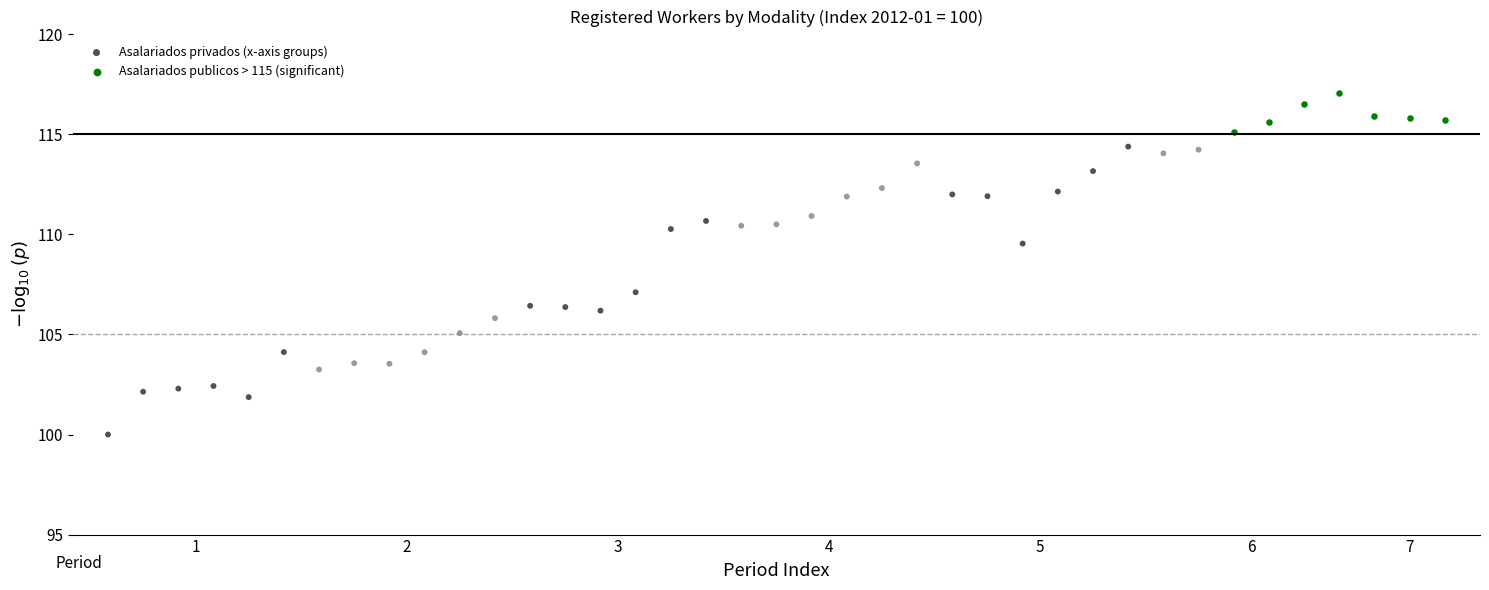

Which series reaches the minimum Y coordinate?

Asalariados privados (x-axis groups)